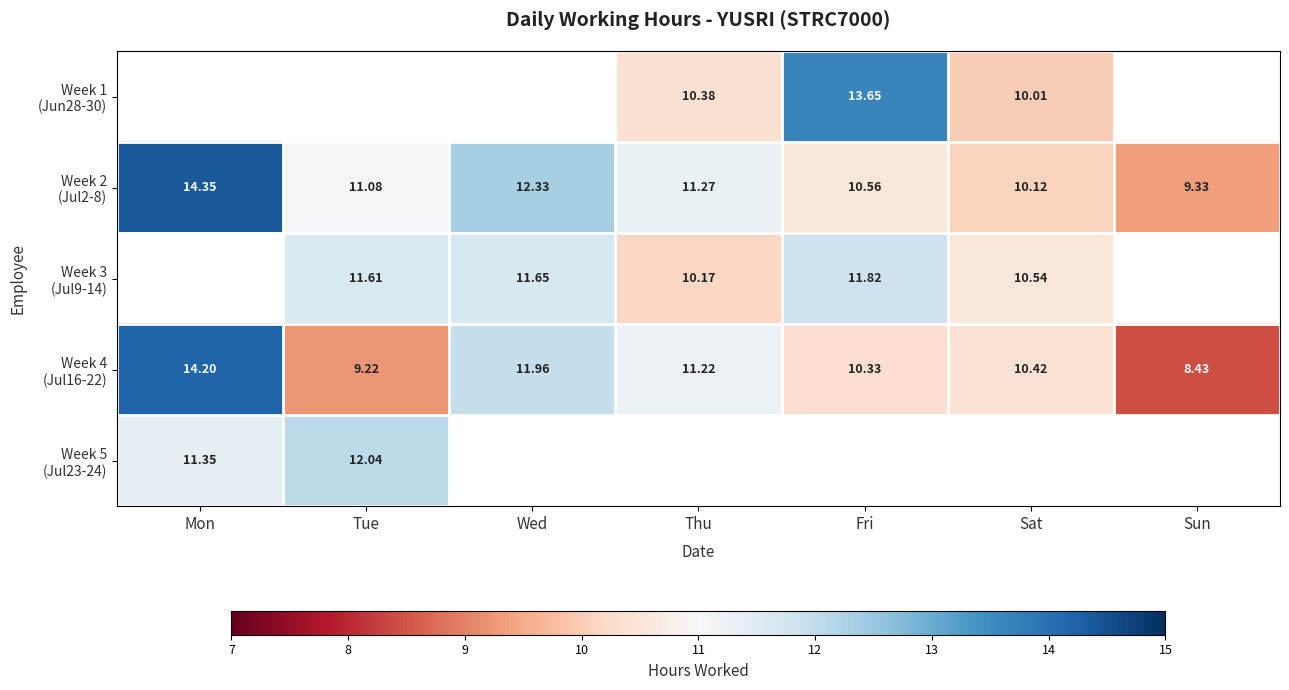

Read the Week 2 (Jul2-8) value at Sun.

9.3